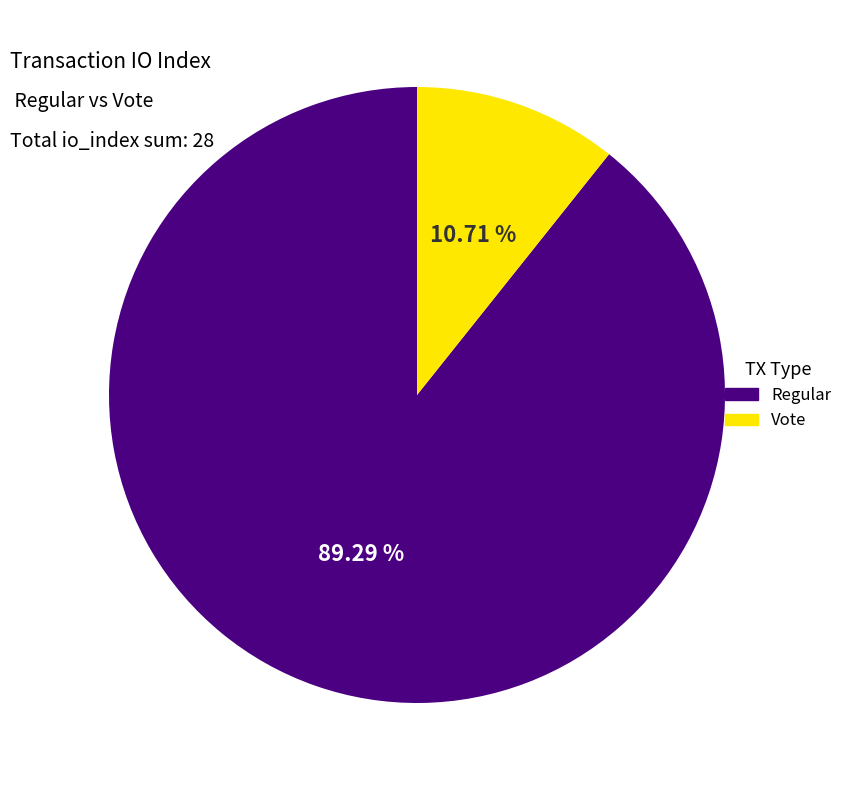

Is it true that Vote is 11% of the pie?

True